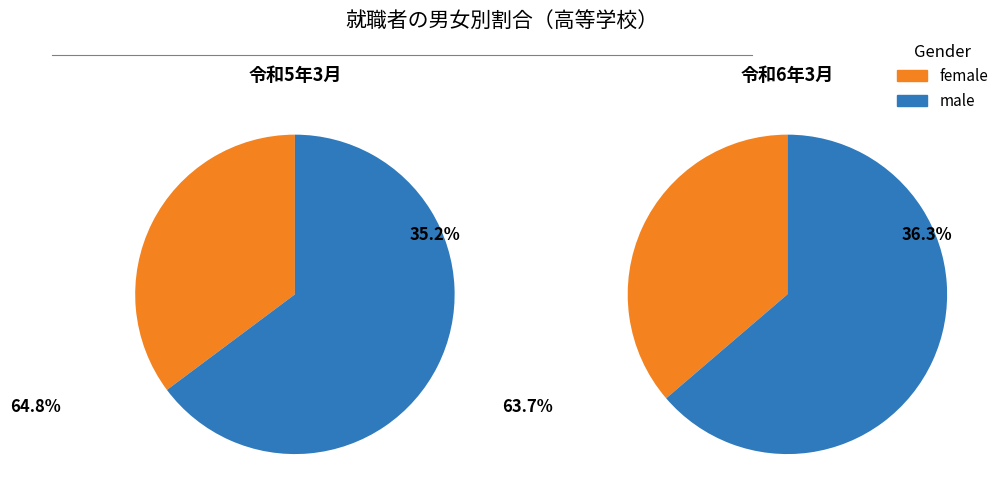

To the nearest percent, what is the average slice percentage?

50%